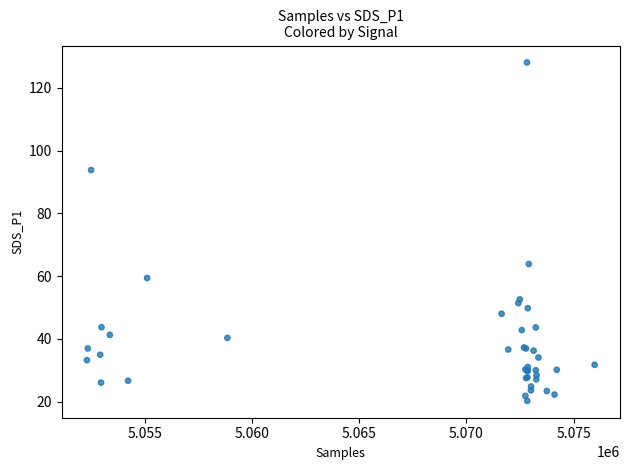

What Y value in the scatter plot is closest to 74?

63.9